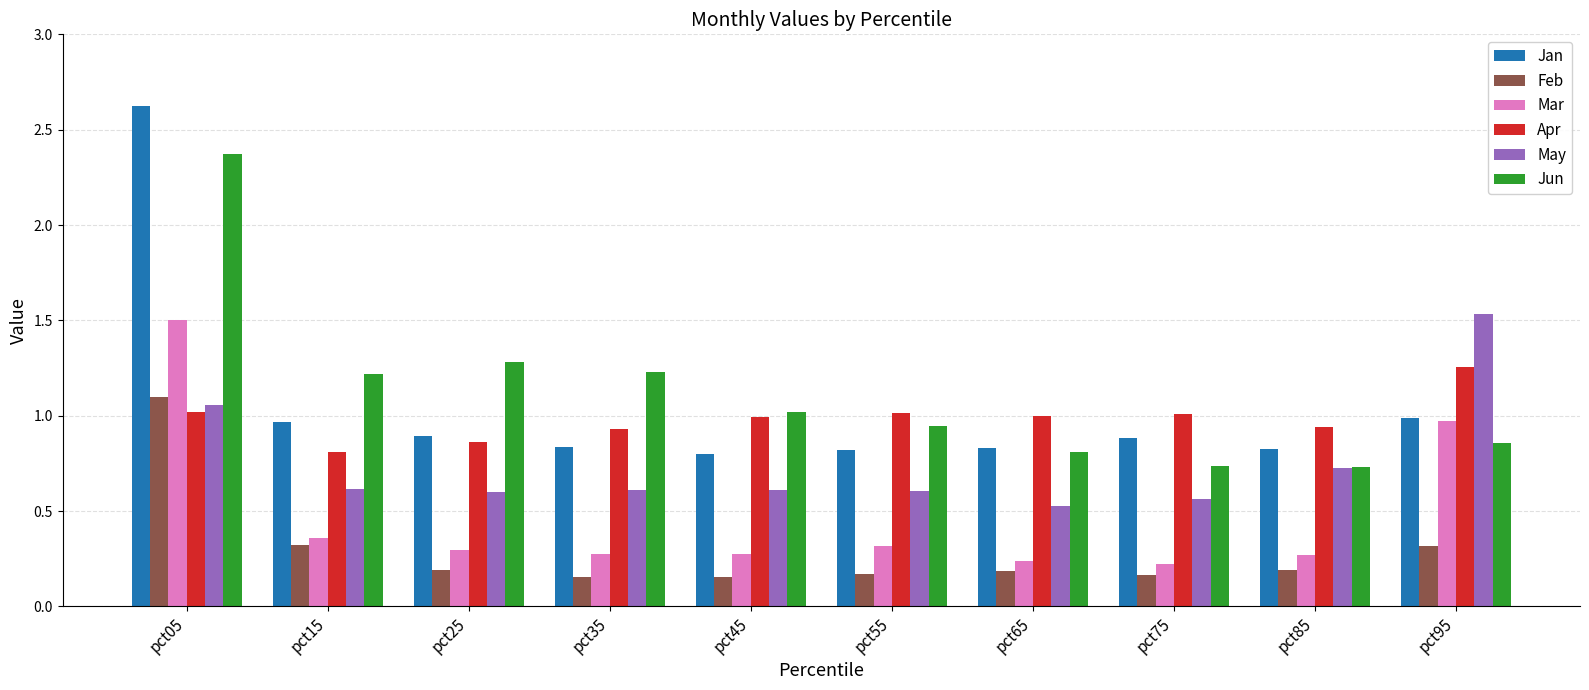

Where is May nearest to the value 1?

pct05